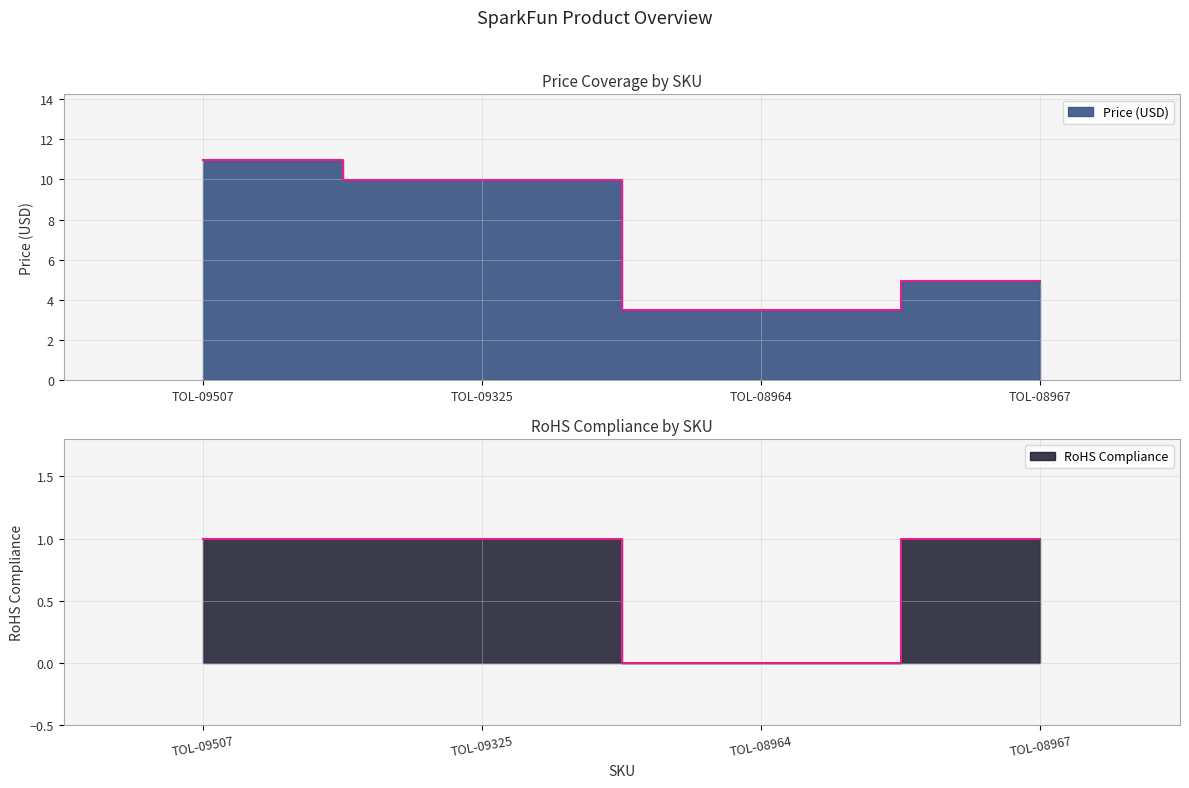

How many data points does each series have?

4